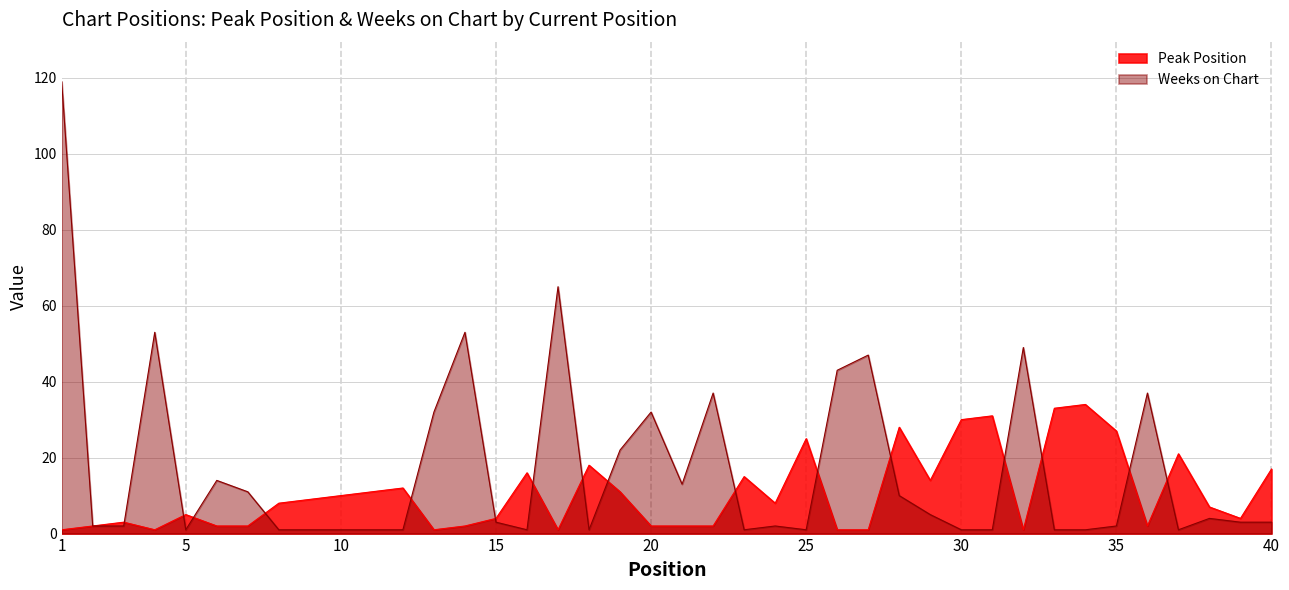

Reading left to right, what are all the values shown in this chart?

Peak Position: 1=1	2=2	3=3	4=1	5=5	6=2	7=2	8=8	9=9	10=10	11=11	12=12	13=1	14=2	15=4	16=16	17=1	18=18	19=11	20=2	21=2	22=2	23=15	24=8	25=25	26=1	27=1	28=28	29=14	30=30	31=31	32=1	33=33	34=34	35=27	36=2	37=21	38=7	39=4	40=17
Weeks on Chart: 1=119	2=2	3=2	4=53	5=1	6=14	7=11	8=1	9=1	10=1	11=1	12=1	13=32	14=53	15=3	16=1	17=65	18=1	19=22	20=32	21=13	22=37	23=1	24=2	25=1	26=43	27=47	28=10	29=5	30=1	31=1	32=49	33=1	34=1	35=2	36=37	37=1	38=4	39=3	40=3